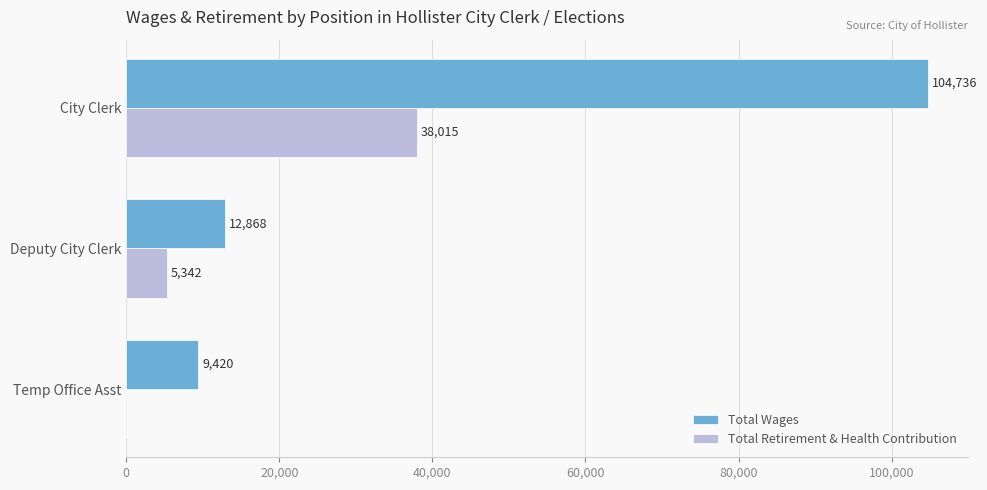

Is it true that Total Wages equals 9420 at Temp Office Asst?

True